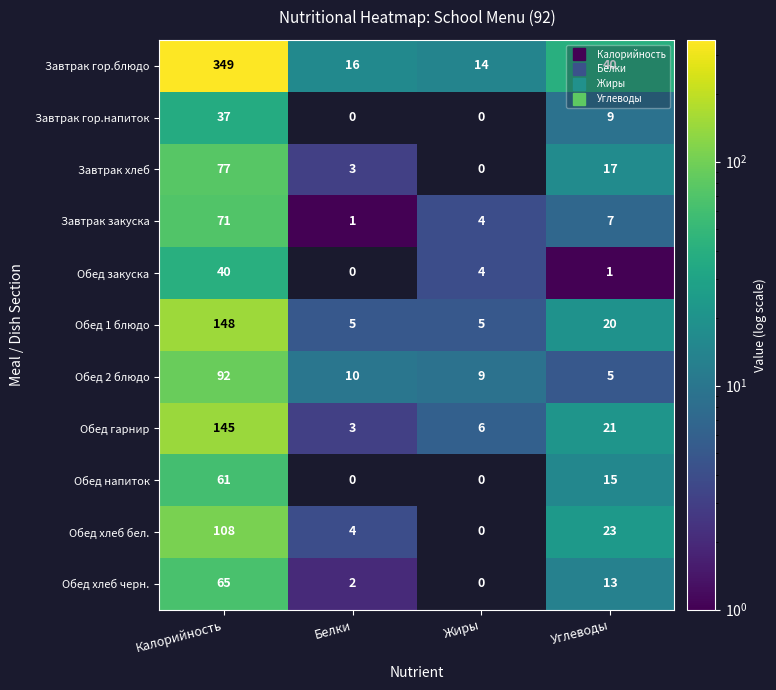

Which series has the widest spread of values?

Завтрак гор.блюдо